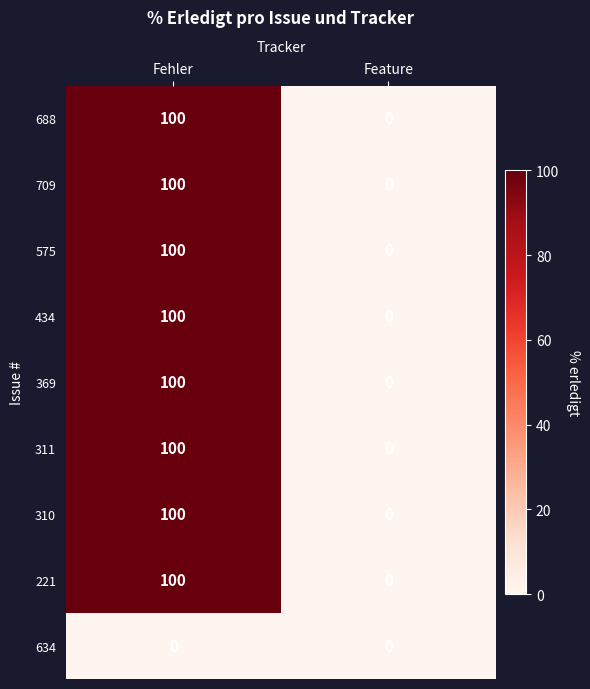

What is the difference between the highest and lowest values at Fehler?

100